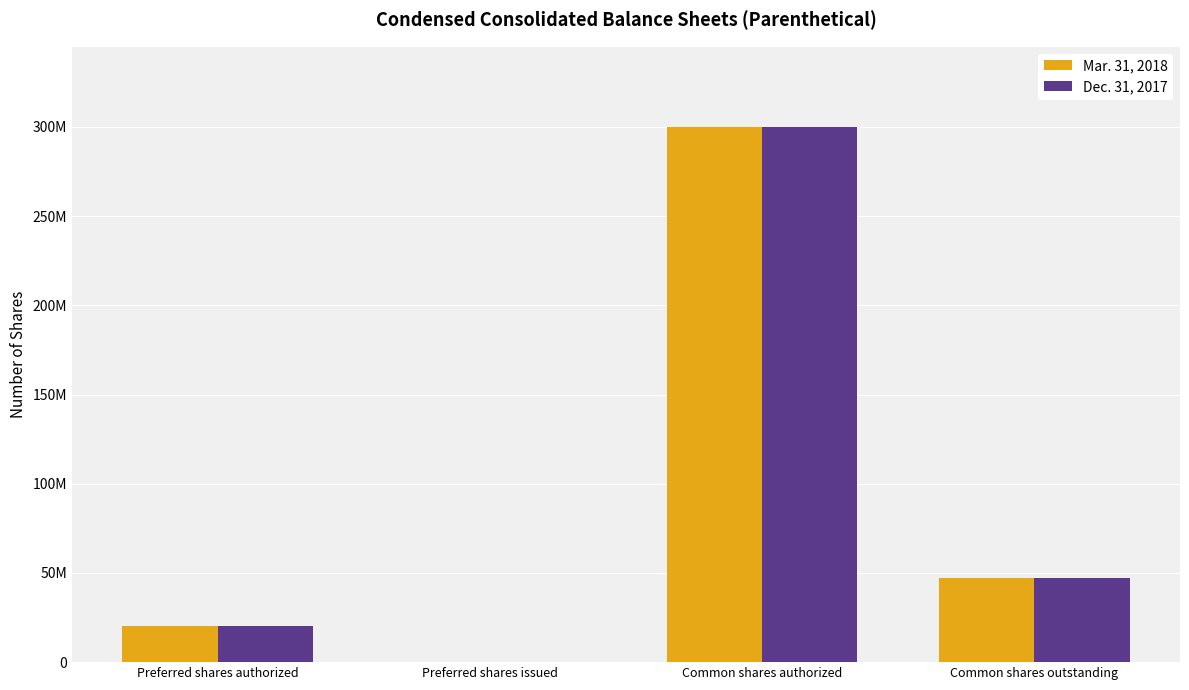

What position from the right is Preferred shares authorized?

4